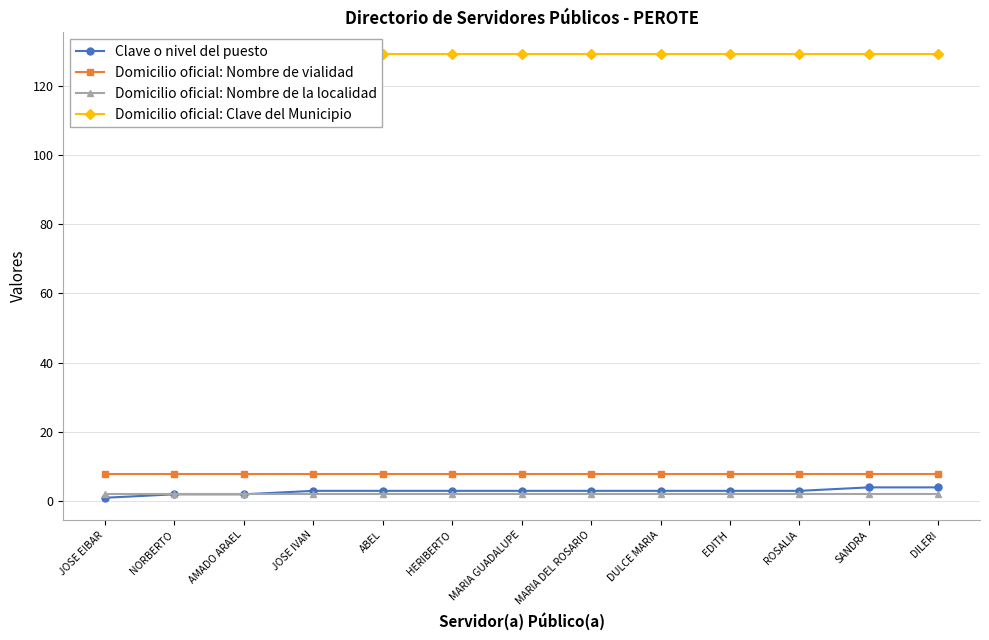

Reading left to right, extract all data points from this chart.

Clave o nivel del puesto: JOSE EIBAR=1	NORBERTO=2	AMADO ARAEL=2	JOSE IVAN=3	ABEL=3	HERIBERTO=3	MARIA GUADALUPE=3	MARIA DEL ROSARIO=3	DULCE MARIA=3	EDITH=3	ROSALIA=3	SANDRA=4	DILERI=4
Domicilio oficial: Nombre de vialidad: JOSE EIBAR=8	NORBERTO=8	AMADO ARAEL=8	JOSE IVAN=8	ABEL=8	HERIBERTO=8	MARIA GUADALUPE=8	MARIA DEL ROSARIO=8	DULCE MARIA=8	EDITH=8	ROSALIA=8	SANDRA=8	DILERI=8
Domicilio oficial: Nombre de la localidad: JOSE EIBAR=2	NORBERTO=2	AMADO ARAEL=2	JOSE IVAN=2	ABEL=2	HERIBERTO=2	MARIA GUADALUPE=2	MARIA DEL ROSARIO=2	DULCE MARIA=2	EDITH=2	ROSALIA=2	SANDRA=2	DILERI=2
Domicilio oficial: Clave del Municipio: JOSE EIBAR=129	NORBERTO=129	AMADO ARAEL=129	JOSE IVAN=129	ABEL=129	HERIBERTO=129	MARIA GUADALUPE=129	MARIA DEL ROSARIO=129	DULCE MARIA=129	EDITH=129	ROSALIA=129	SANDRA=129	DILERI=129